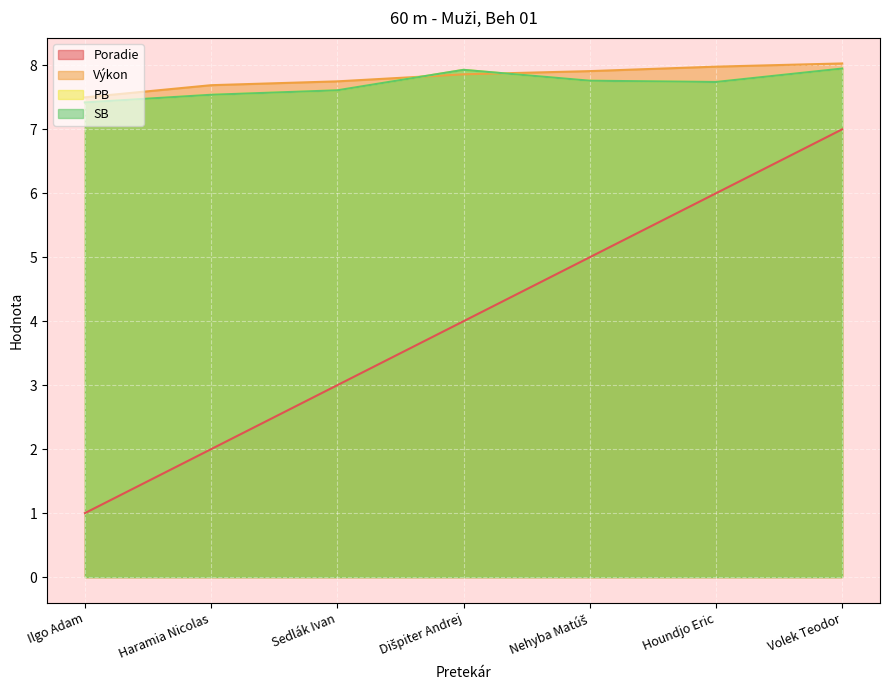

The value of PB at Houndjo Eric is 7.7. True or false?

True